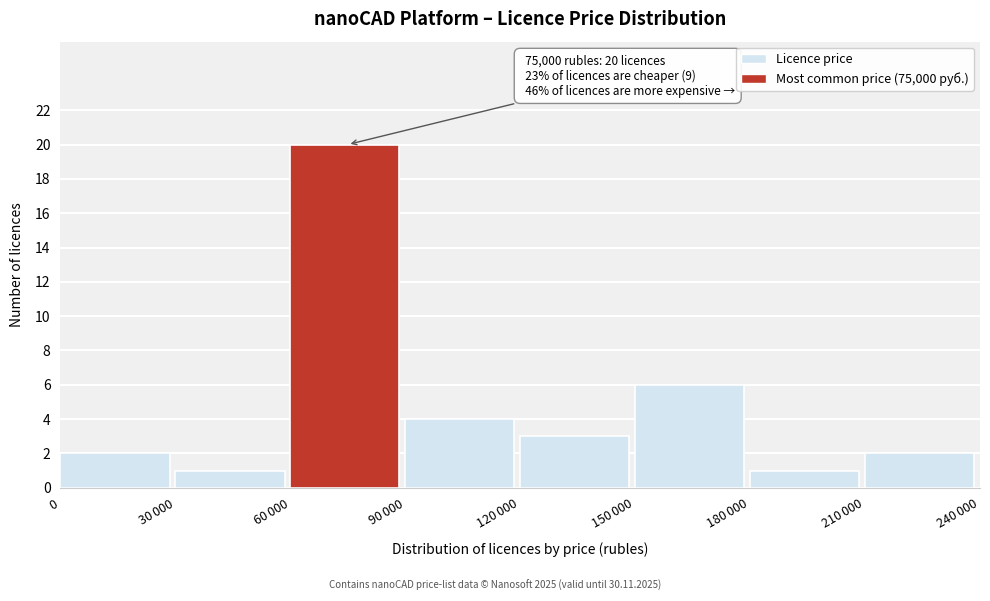

Reading left to right, list all the values displayed in this chart.

2	1	20	4	3	6	1	2